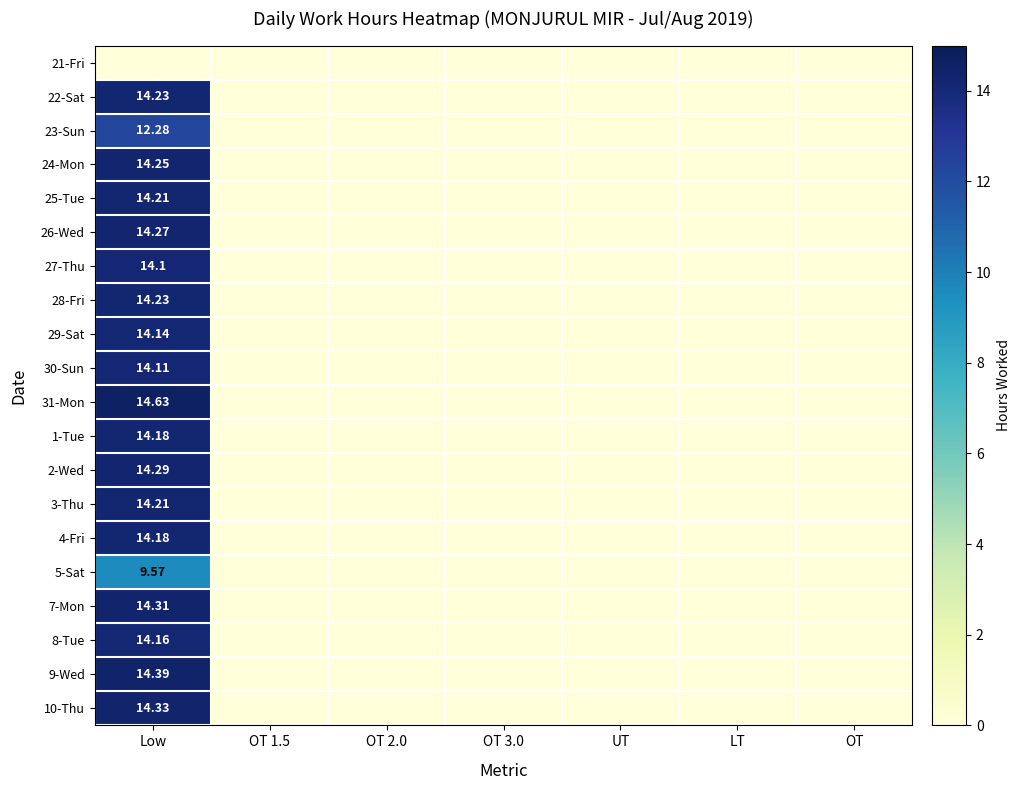

At which label is 22-Sat closest to 7?

OT 1.5